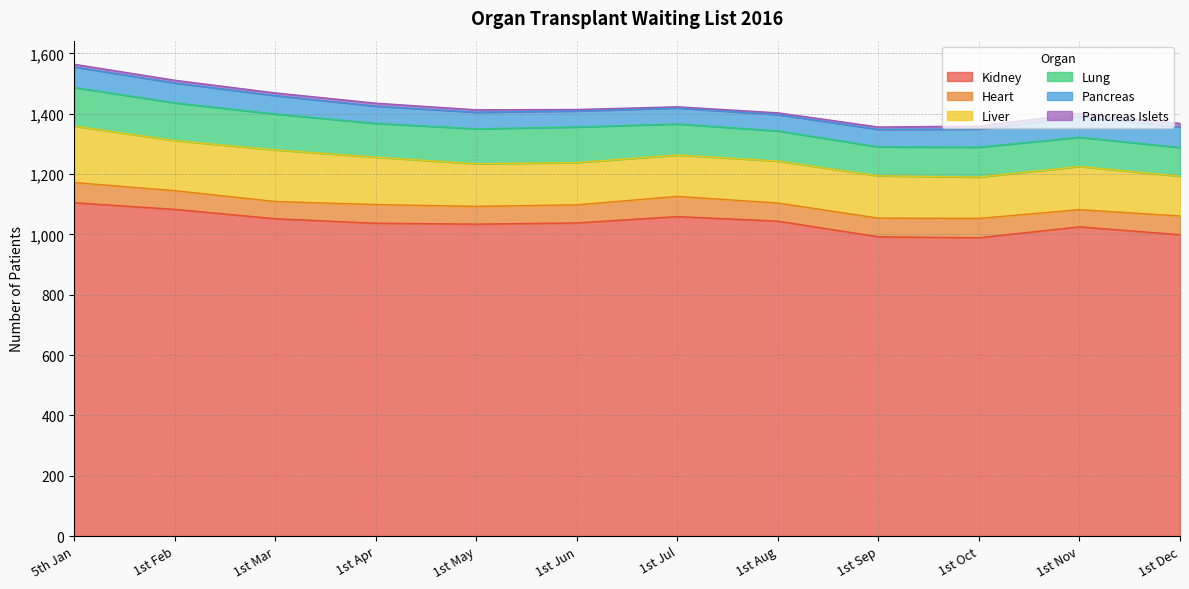

True or false: Pancreas and Lung cross at least once.

False